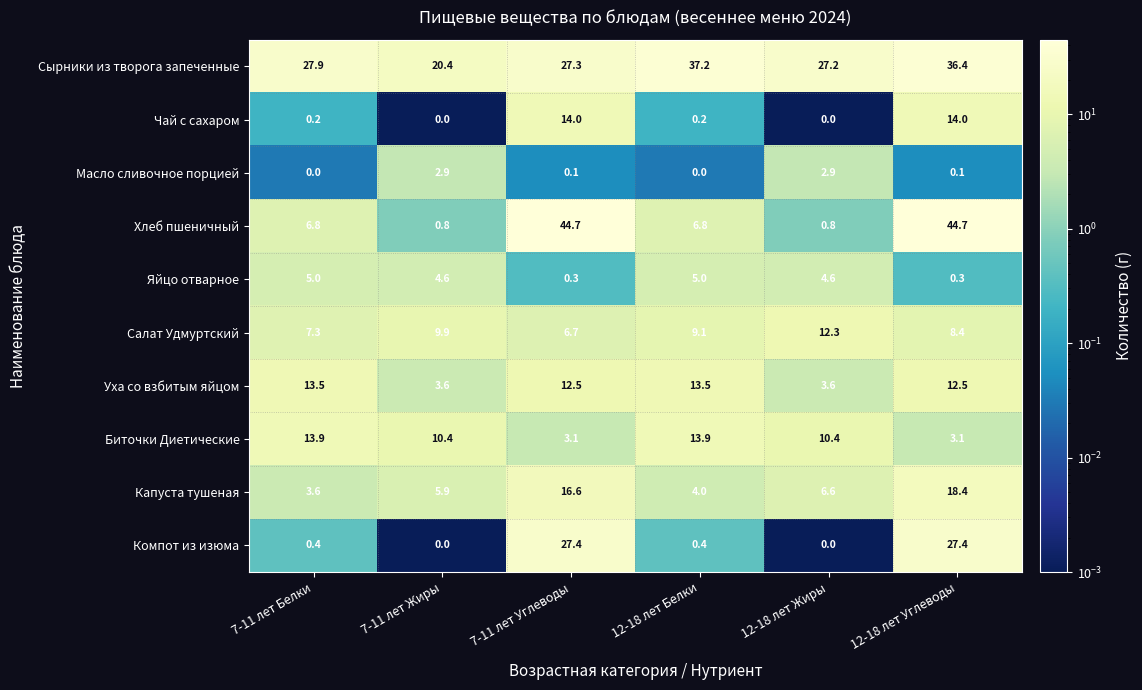

The value of Компот из изюма at 7-11 лет Углеводы is 27.4. True or false?

True